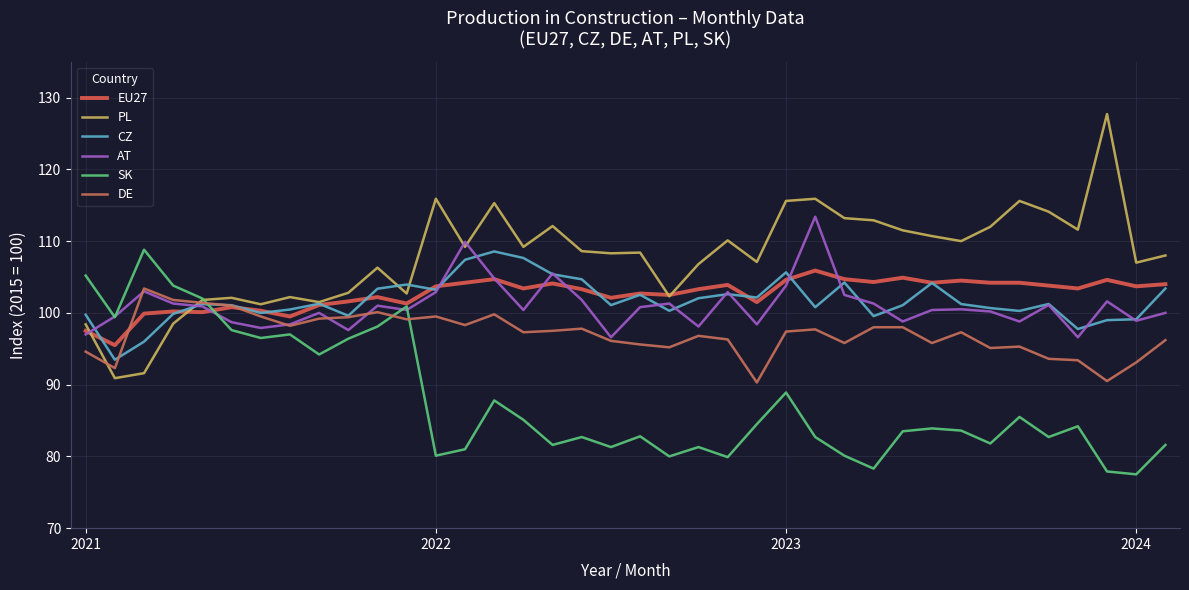

Rank the series by their maximum value, from highest to lowest.

PL, AT, SK, CZ, EU27, DE